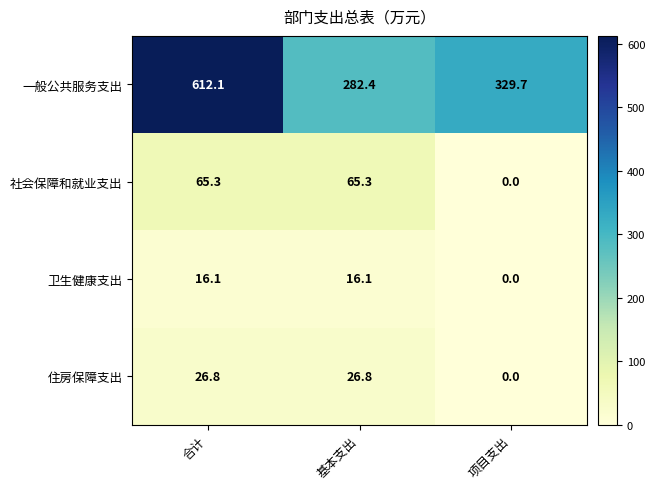

What is the maximum value for 住房保障支出?

26.8